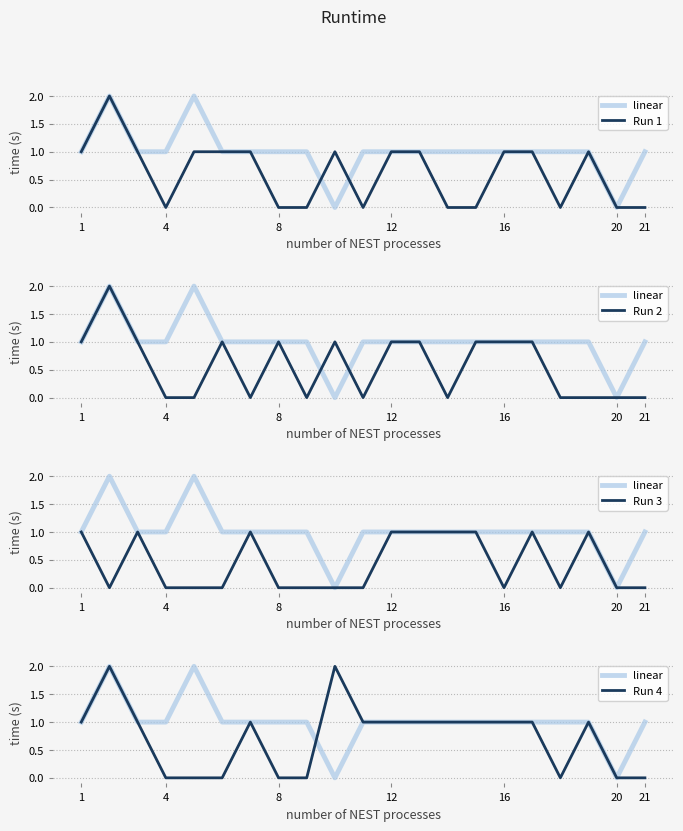

Which has a higher value, 4 or 12?

4